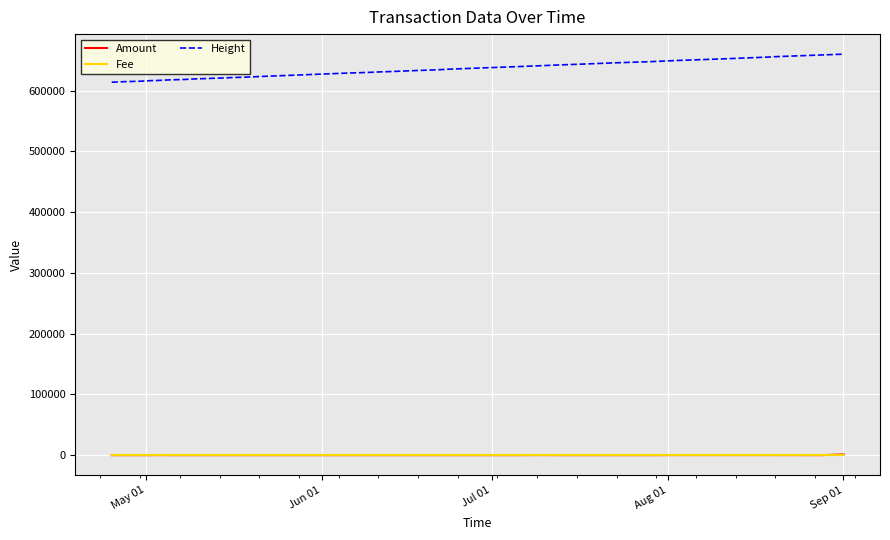

What is the maximum value shown in the chart?

659970.0